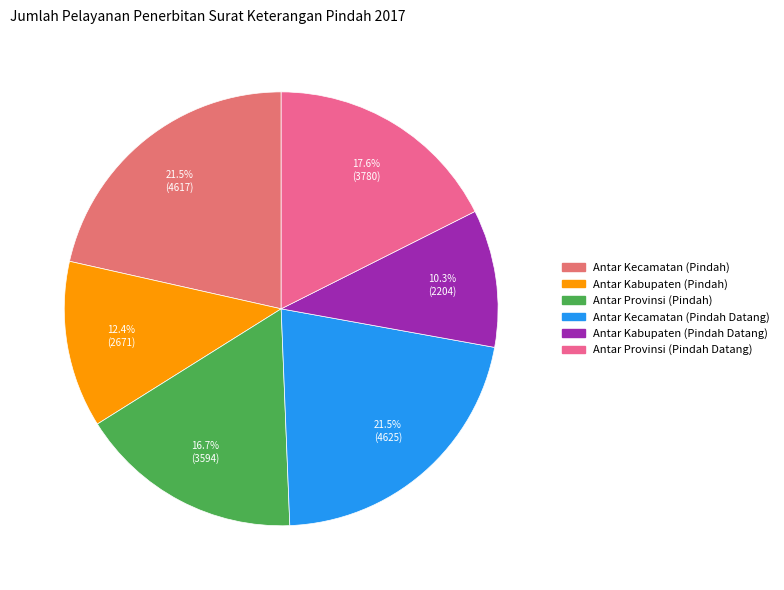

Which category has the smallest portion of the pie?

Antar Kabupaten (Pindah Datang)